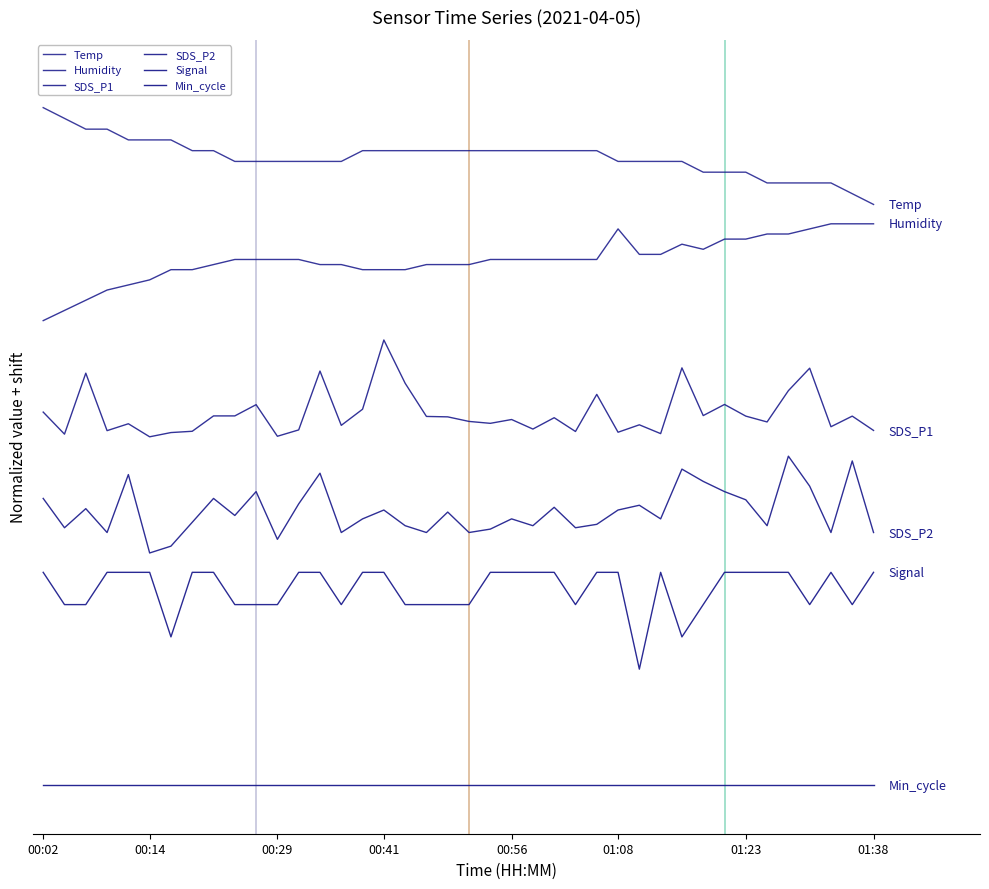

Where is SDS_P2 nearest to the value 2?

00:14